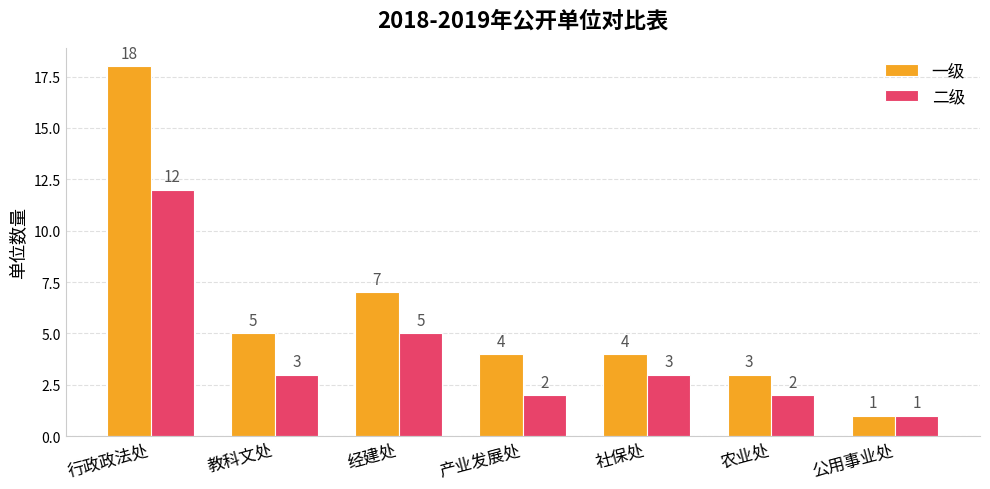

List the series in order of their overall mean, lowest first.

二级, 一级